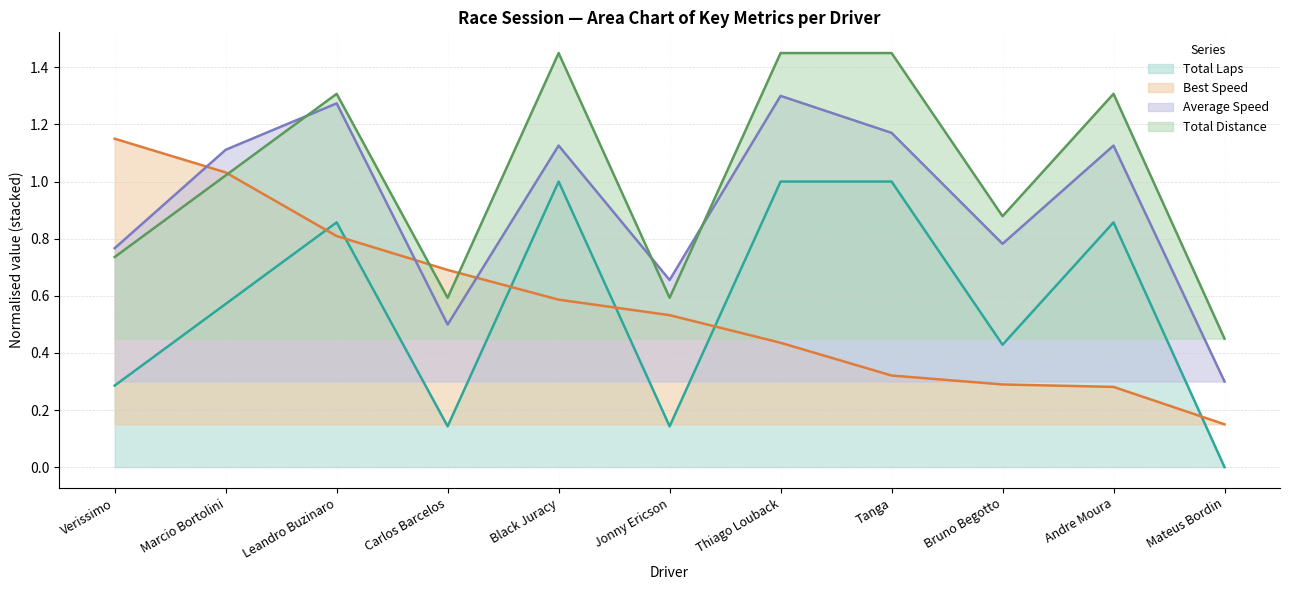

Rank the series by their maximum value, from lowest to highest.

Total Laps, Best Speed, Average Speed, Total Distance